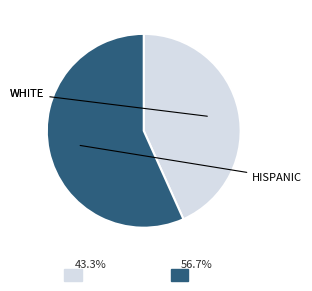

Does any single category account for the majority?

Yes